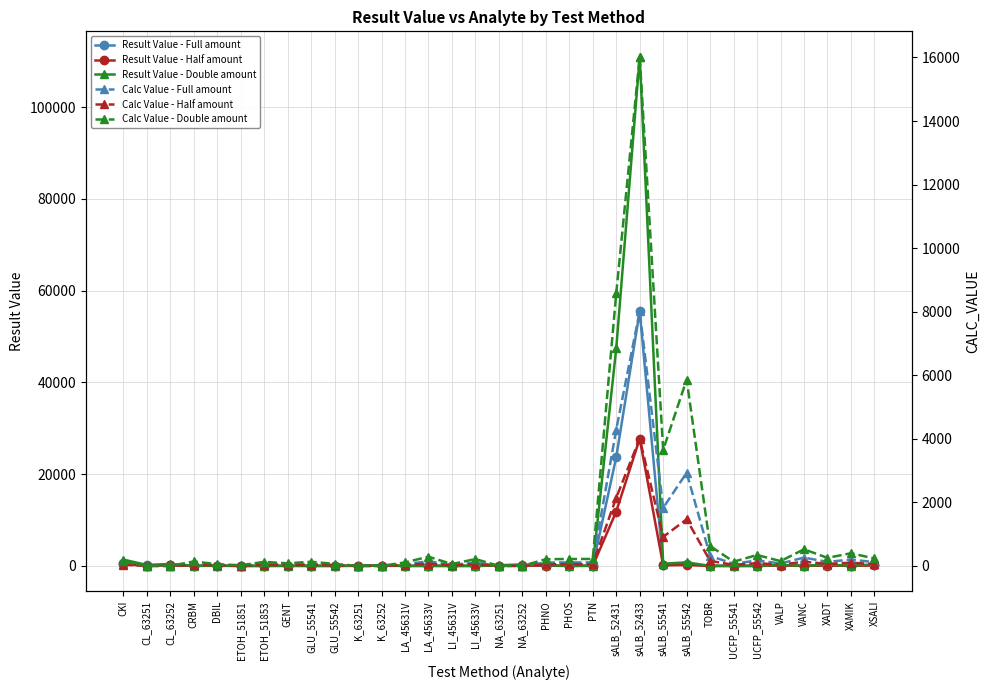

Which series has the widest spread of values?

Result Value - Double amount